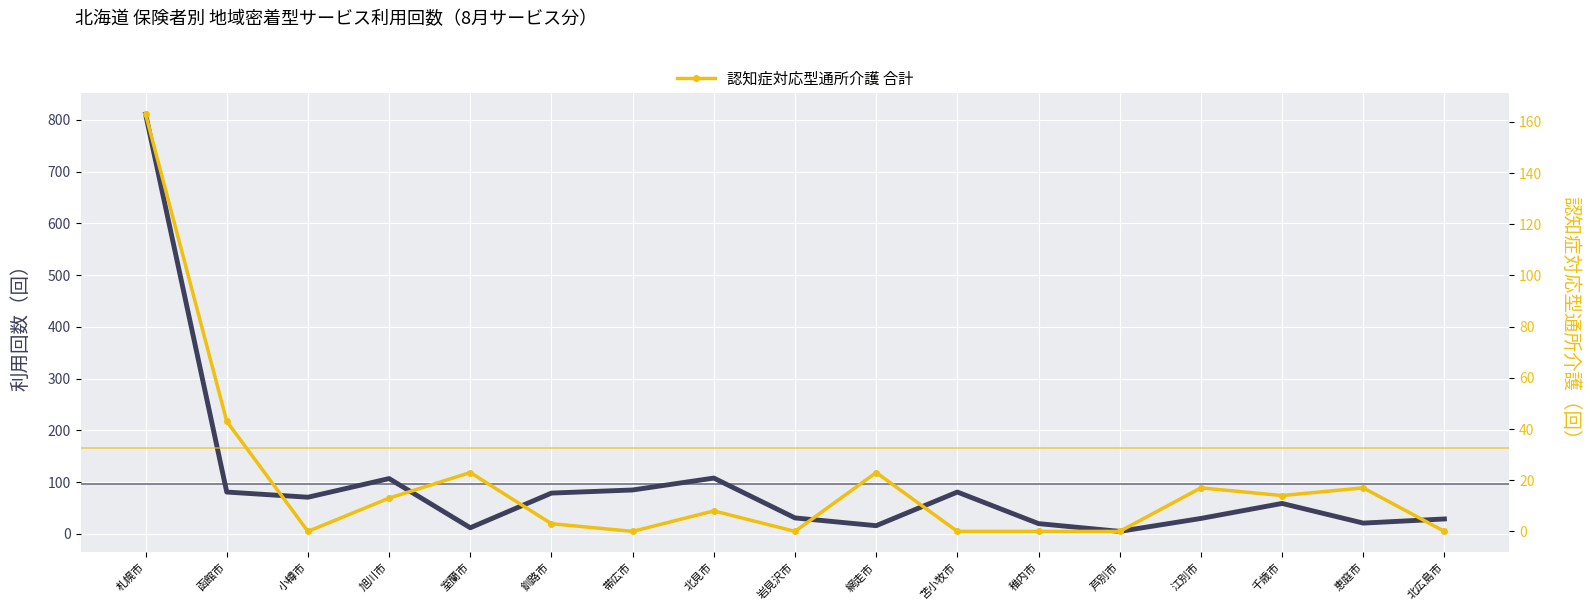

Which series has the largest range (max minus min)?

地域密着型通所介護 合計